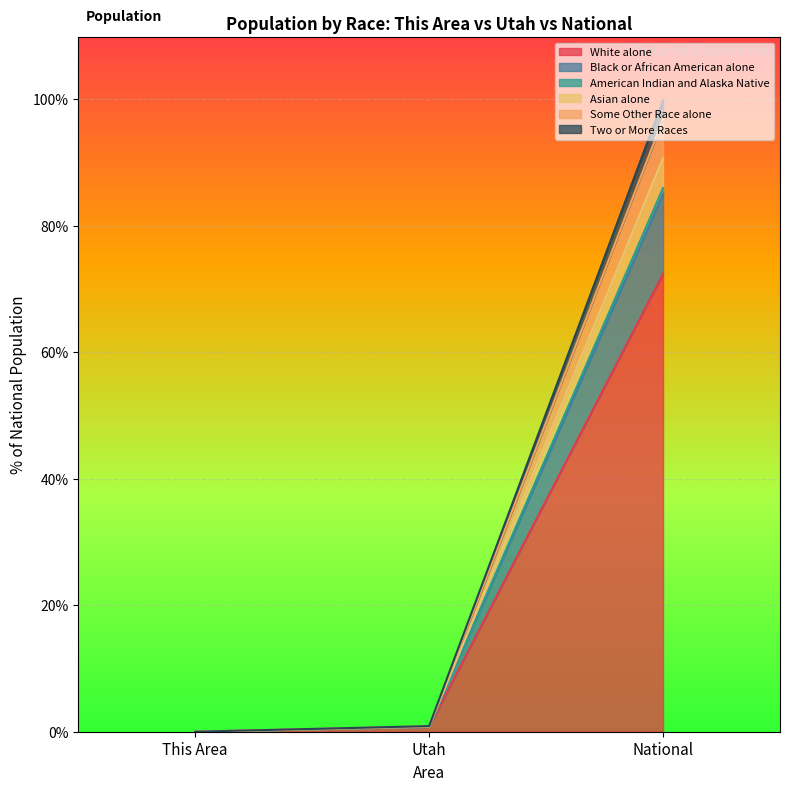

What is the sum of all White alone values?

73.2